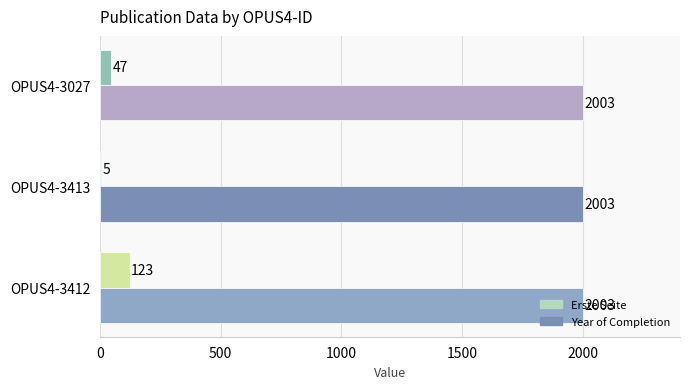

How many Erste Seite values are between 5 and 123?

3